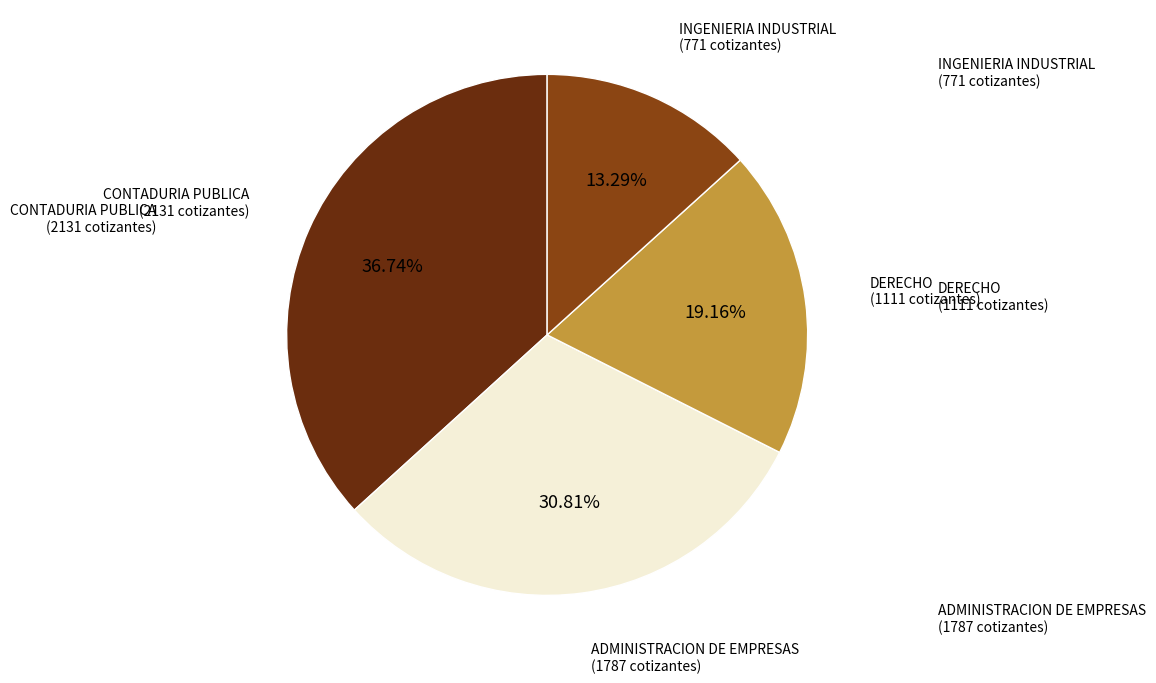

Is the sum of DERECHO and CONTADURIA PUBLICA greater than half?

Yes